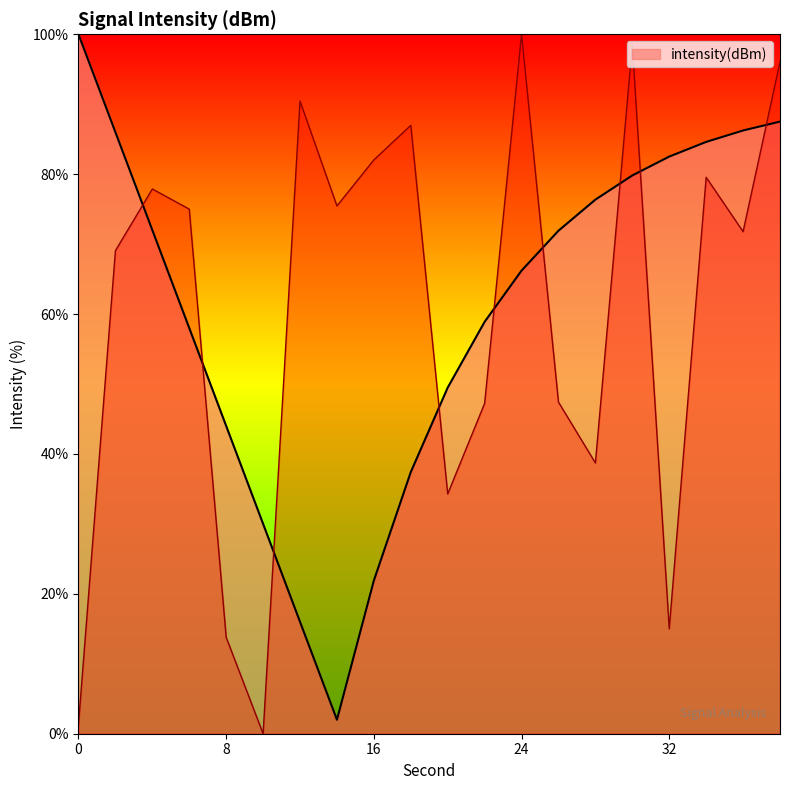

What is the greatest value displayed?

100.0